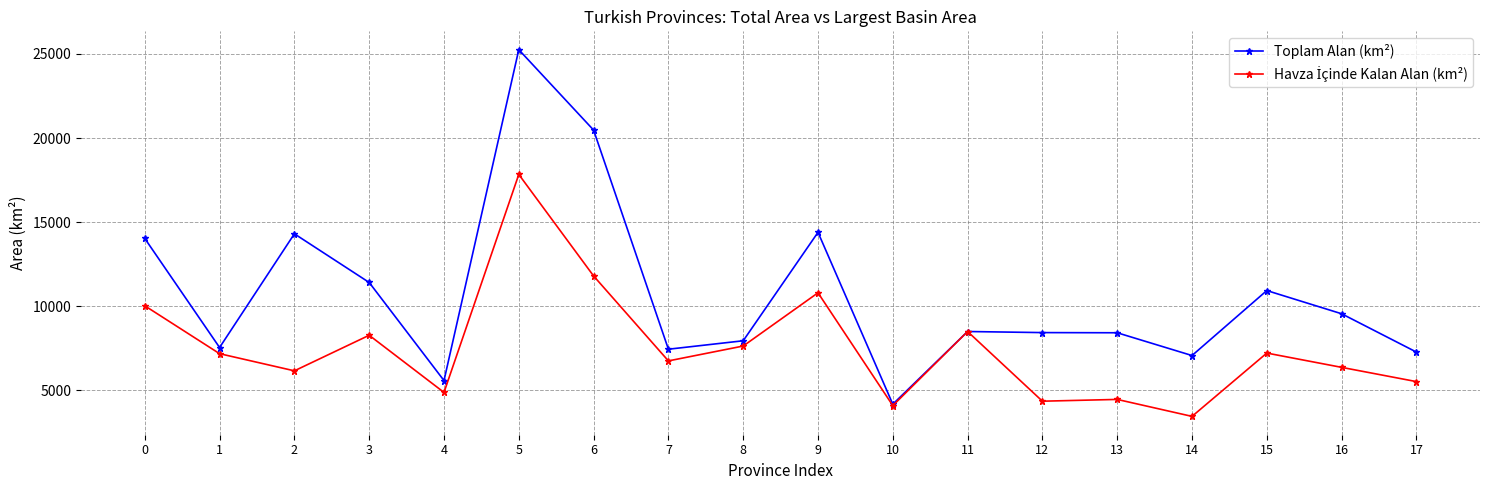

Which series changed the most between 3 and 17?

Toplam Alan (km²)